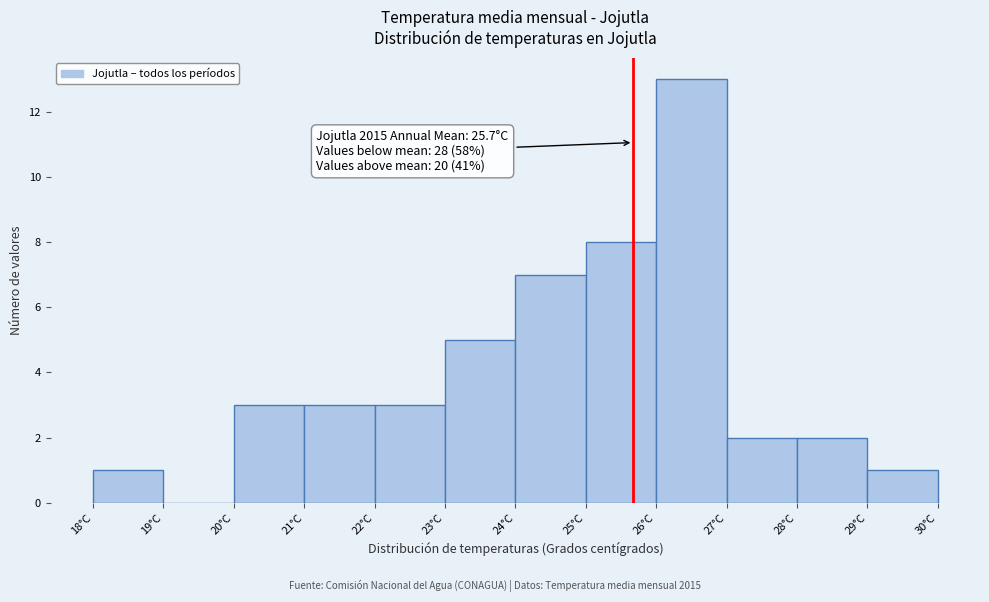

Which range on the x-axis has the tallest bar?

26 to 27